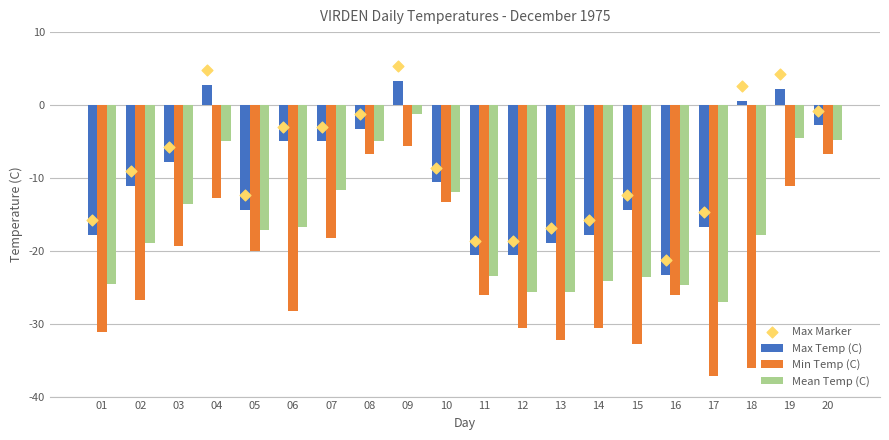

What is the total value across all series at 01?

-89.2